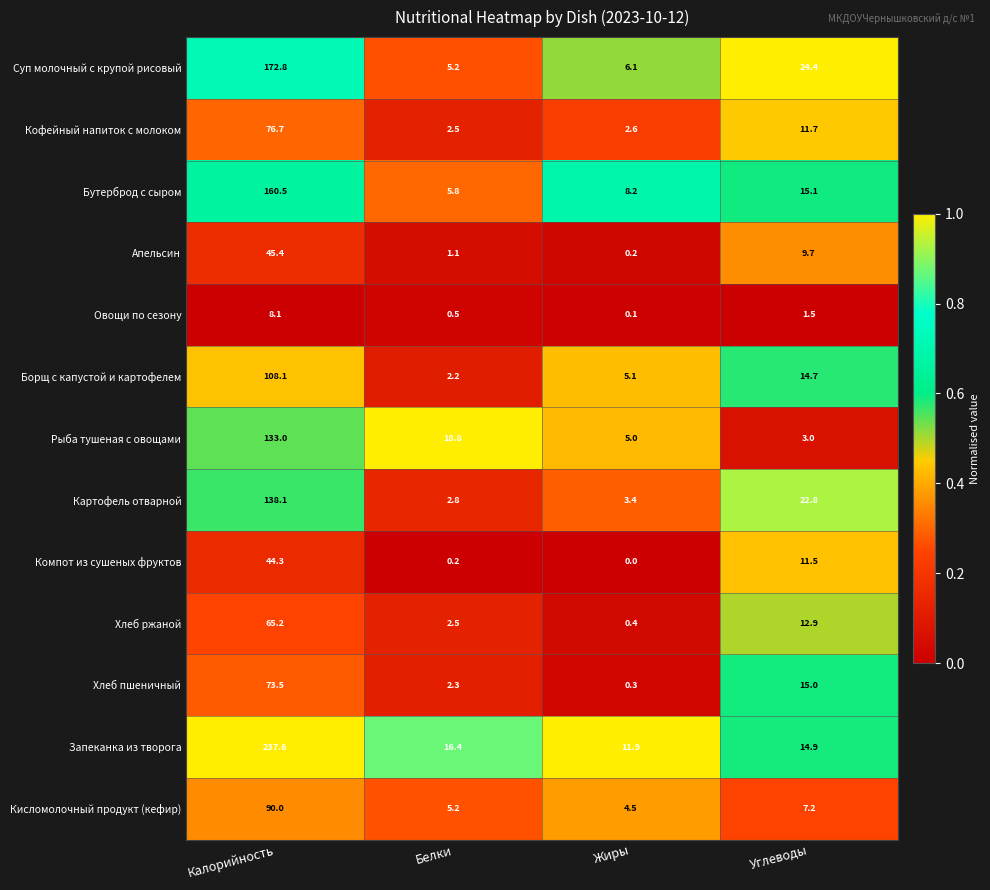

What is the difference between the second highest and second lowest values in the Овощи по сезону series?

1.0